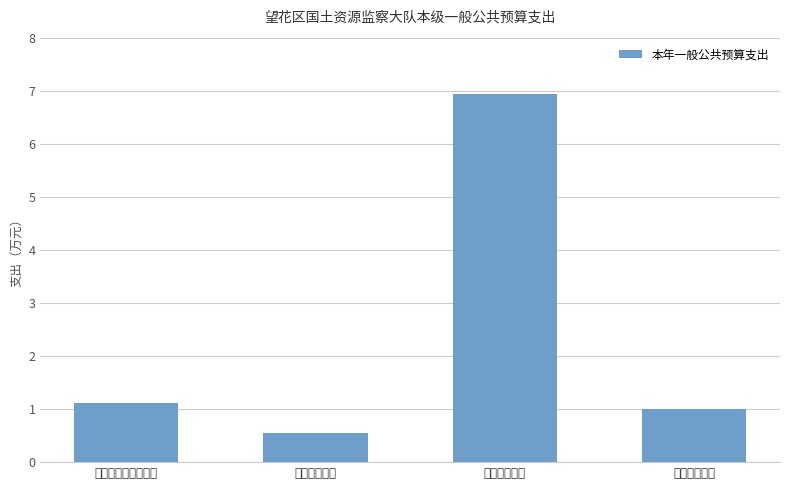

What position from the left is 社会保障和就业支出?

1